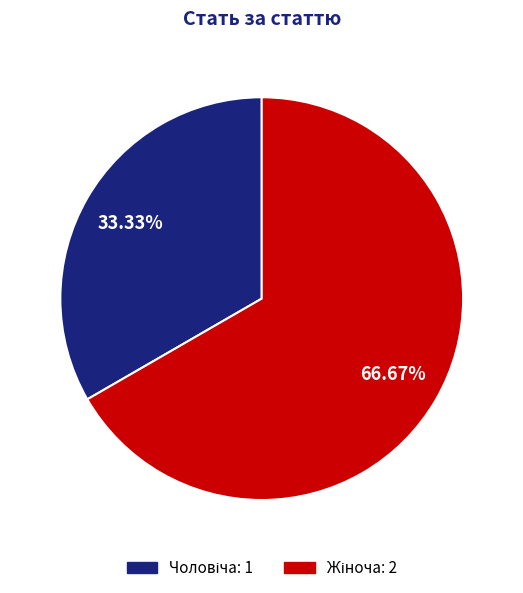

Is there any slice that represents more than half of the pie?

Yes